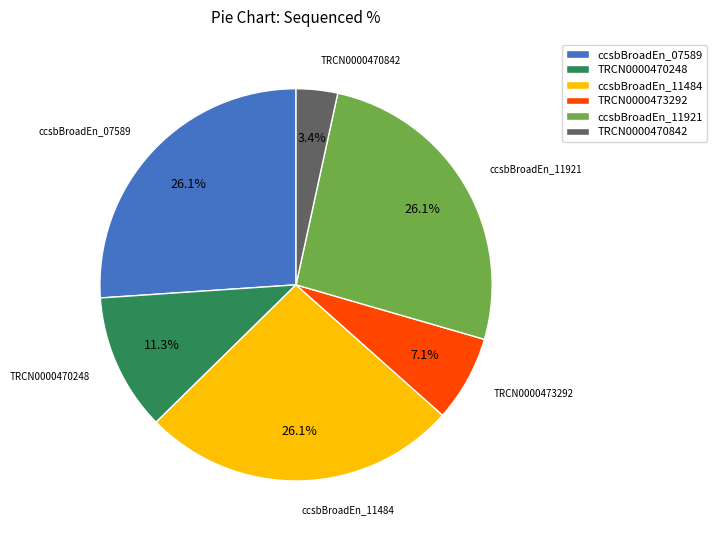

What is the smallest slice in the pie chart?

TRCN0000470842